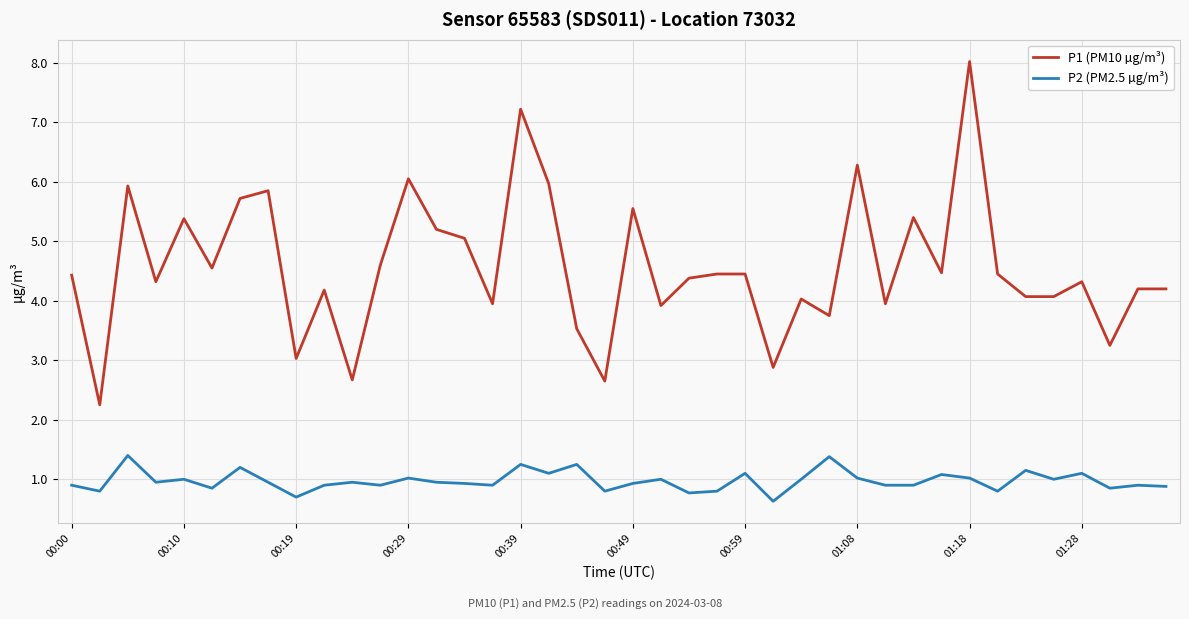

Which series has the widest spread of values?

P1 (PM10 µg/m³)